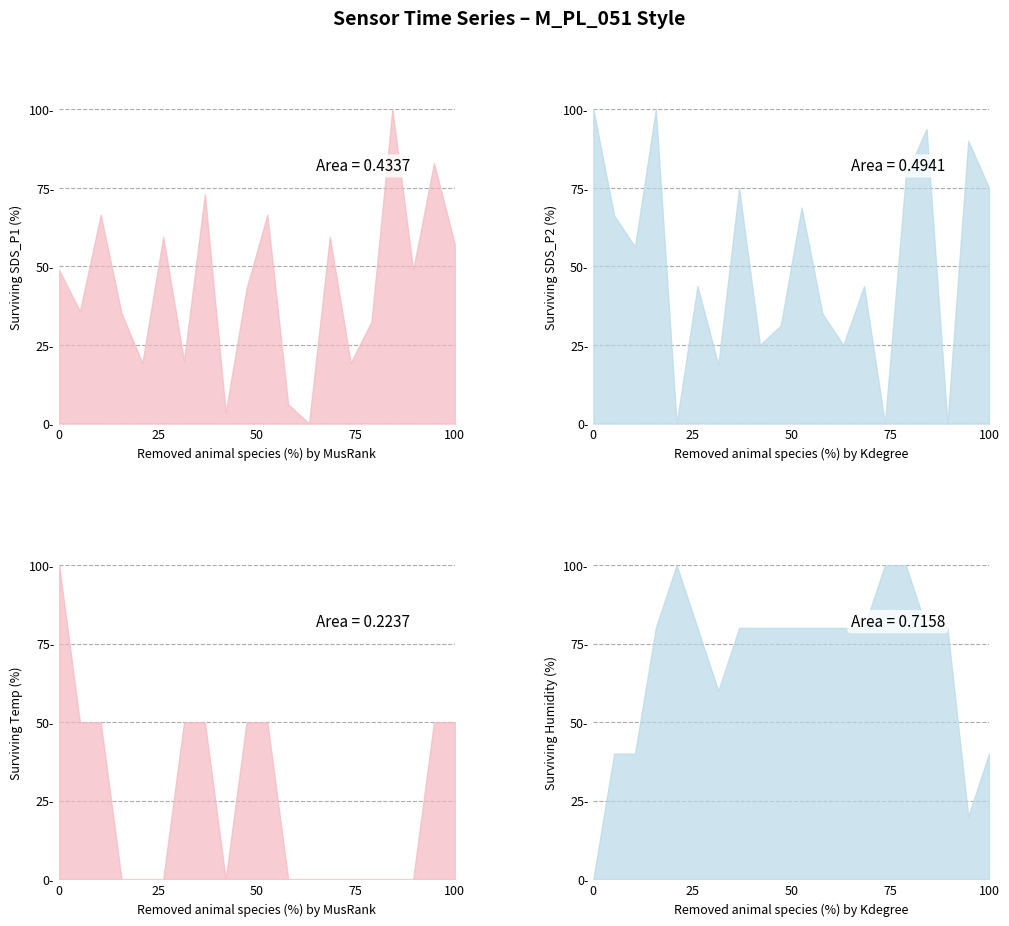

What is the sum of all SDS_P2 values?

1026.3